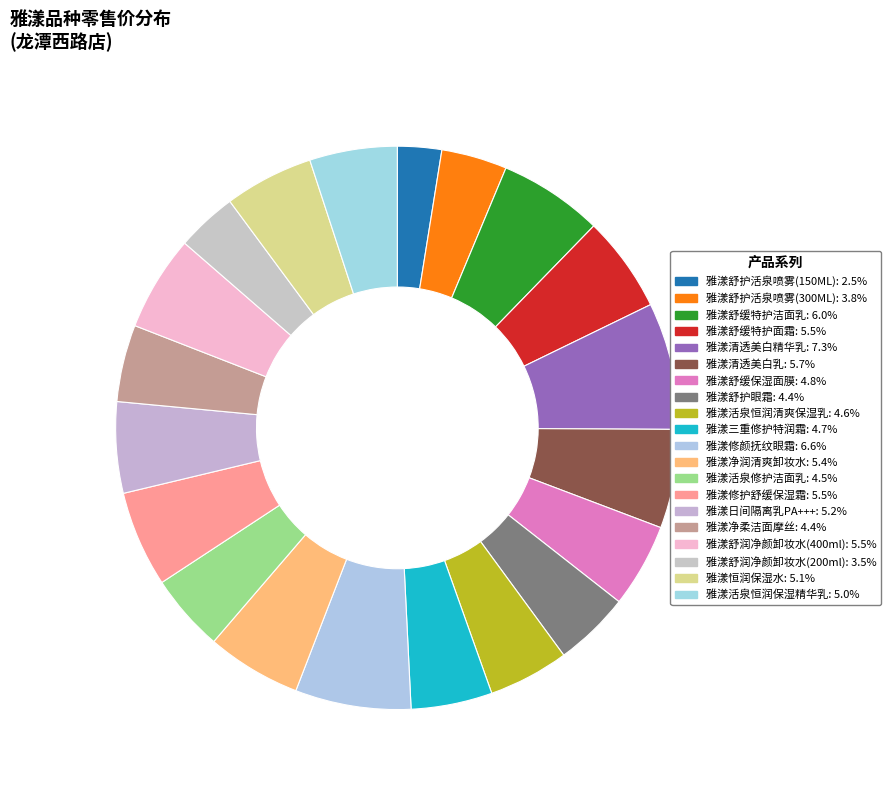

What is the ratio of the value at 雅漾清透美白精华乳 to the value at 雅漾舒缓特护洁面乳?

1.2